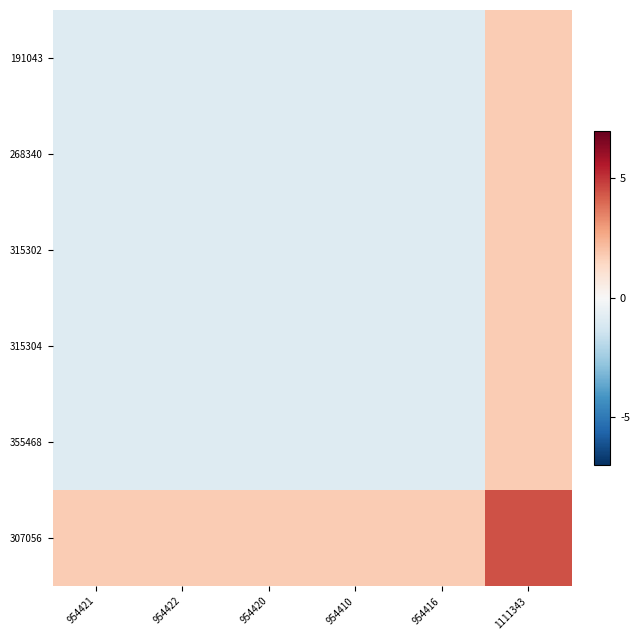

What is the total value across all series at 954410?

-2.7